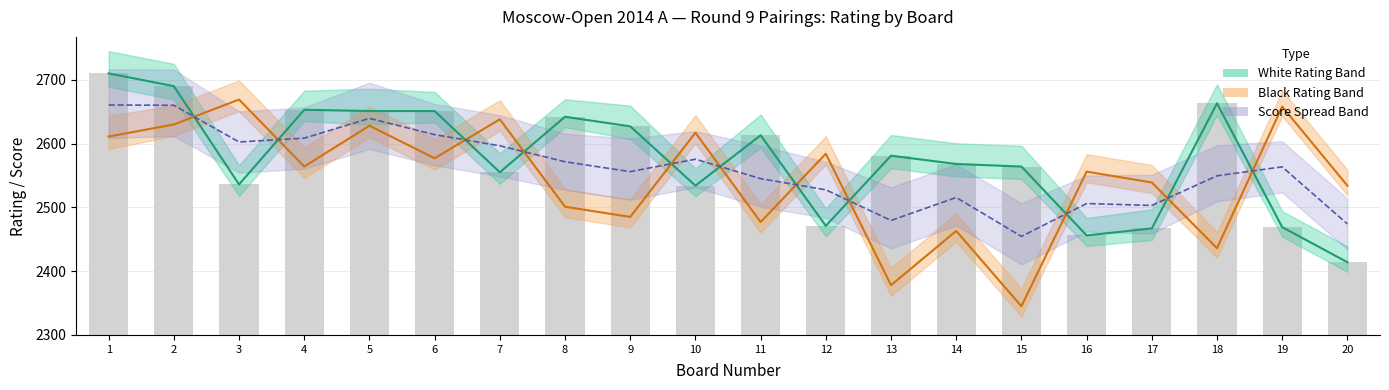

Which series has the largest total across all categories?

White Rating